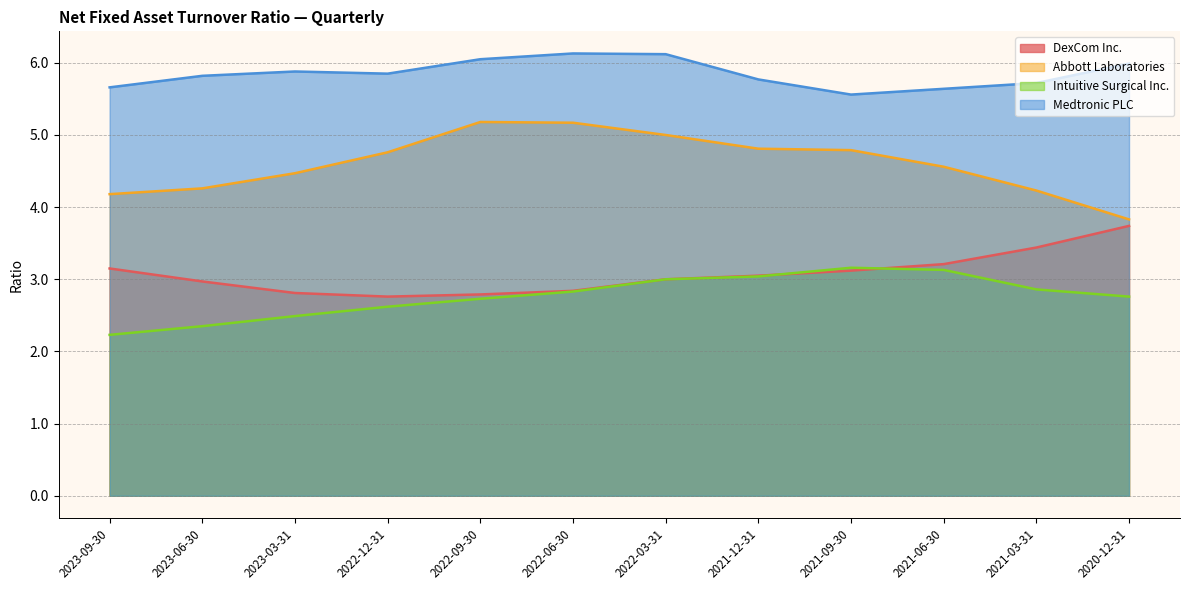

Reading right to left, what are all the values shown in this chart?

DexCom Inc.: 3.7	3.4	3.2	3.1	3.0	3.0	2.8	2.8	2.8	2.8	3.0	3.1
Abbott Laboratories: 3.8	4.2	4.6	4.8	4.8	5.0	5.2	5.2	4.8	4.5	4.3	4.2
Intuitive Surgical Inc.: 2.8	2.9	3.1	3.2	3.0	3.0	2.8	2.7	2.6	2.5	2.4	2.2
Medtronic PLC: 6.0	5.7	5.6	5.6	5.8	6.1	6.1	6.0	5.8	5.9	5.8	5.7